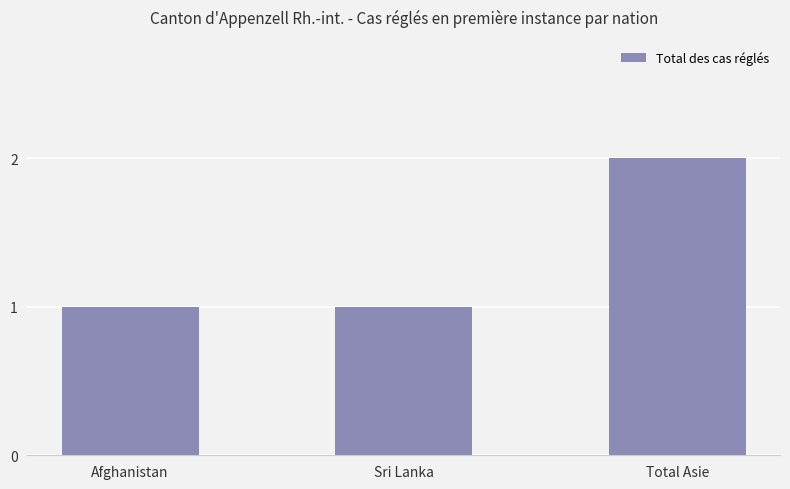

Reading left to right, list all the values displayed in this chart.

Afghanistan=1	Sri Lanka=1	Total Asie=2